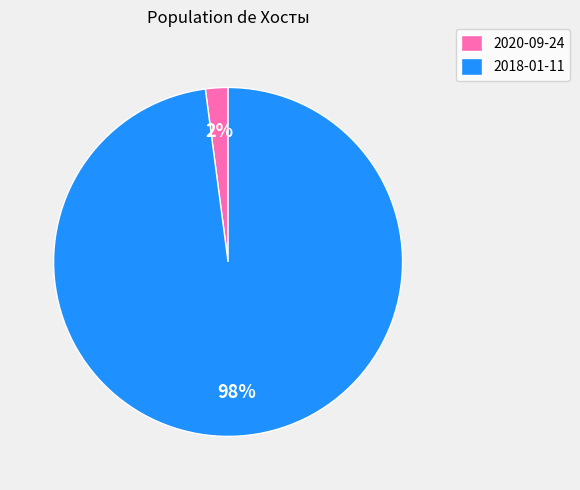

To the nearest percent, what is the difference between the 2018-01-11 and 2020-09-24 slice percentages?

96%